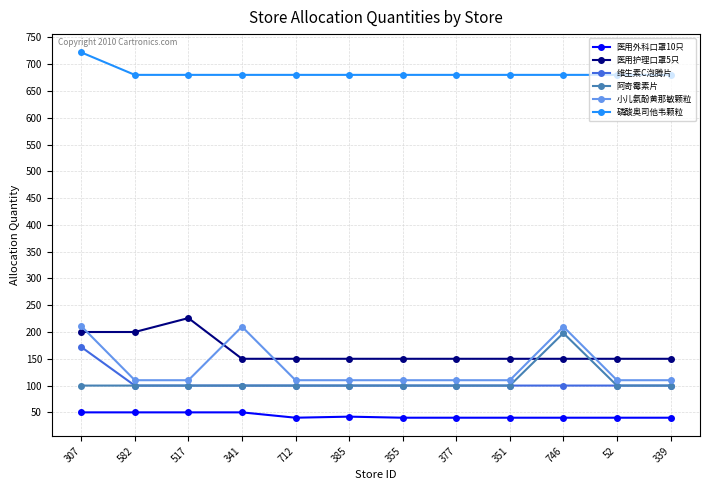

Read the 维生素C泡腾片 value at 377, to the nearest 10.

100